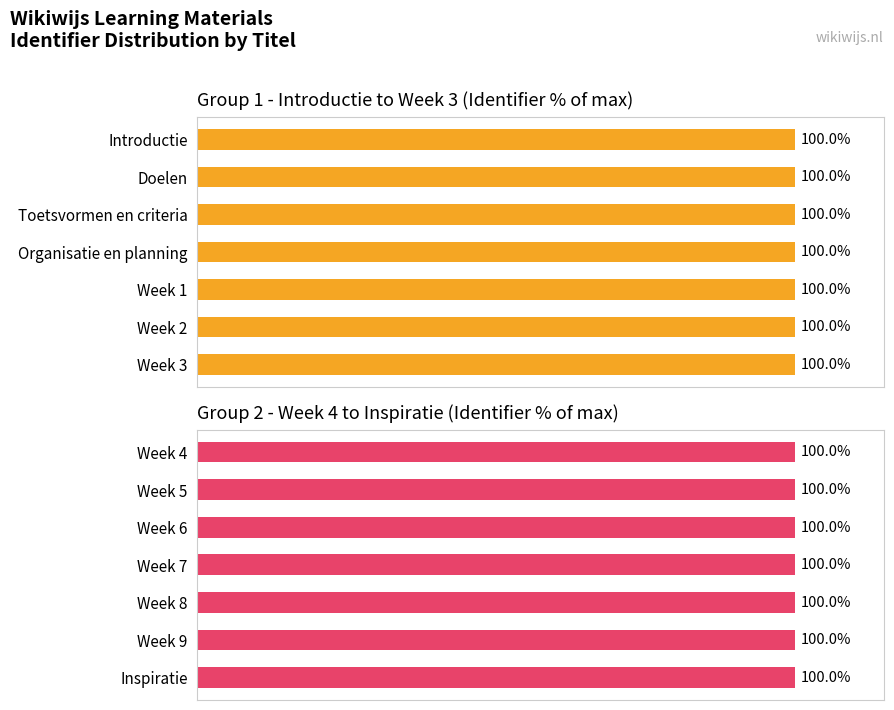

What is the sum of all Group 1 - Introductie to Week 3 (Identifier % of max) values?

700.0